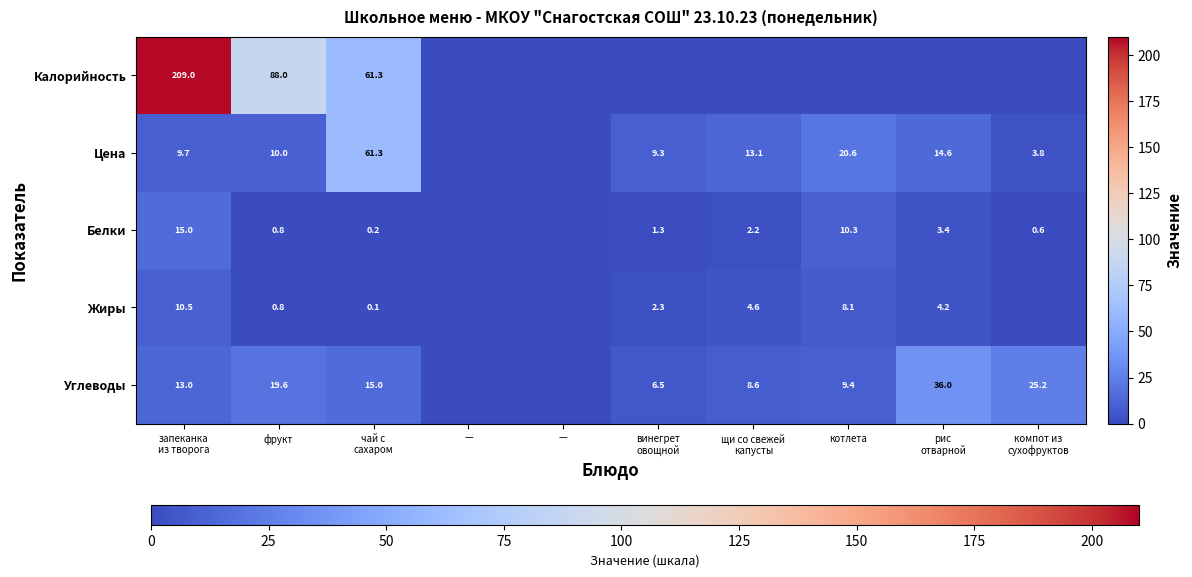

How many data points in Жиры are less than 2?

5